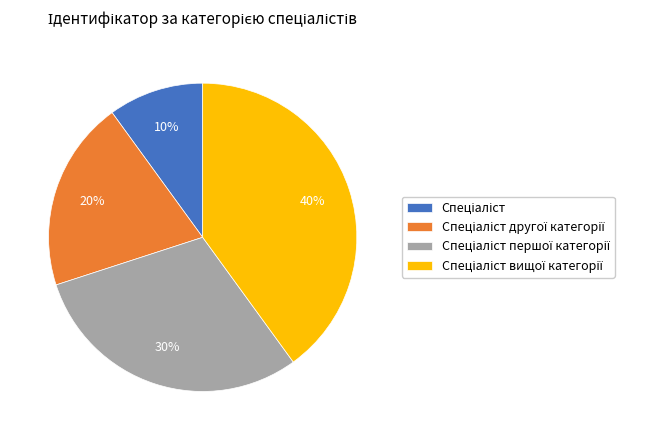

To the nearest percent, what is the difference between the largest and smallest slice percentages?

30%